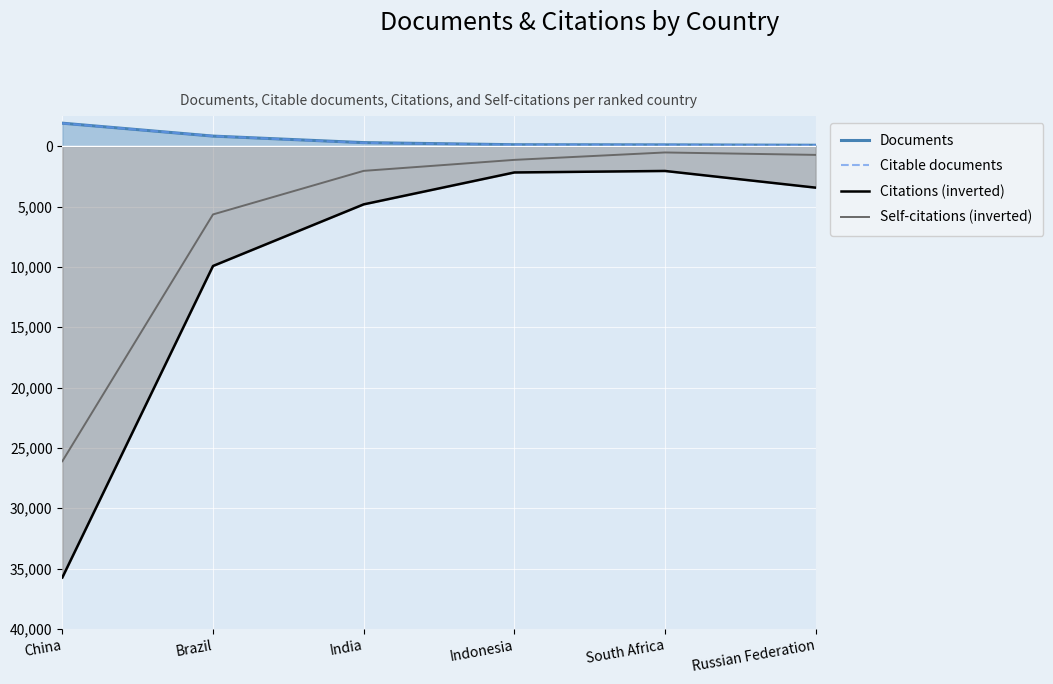

What position from the left is Indonesia?

4